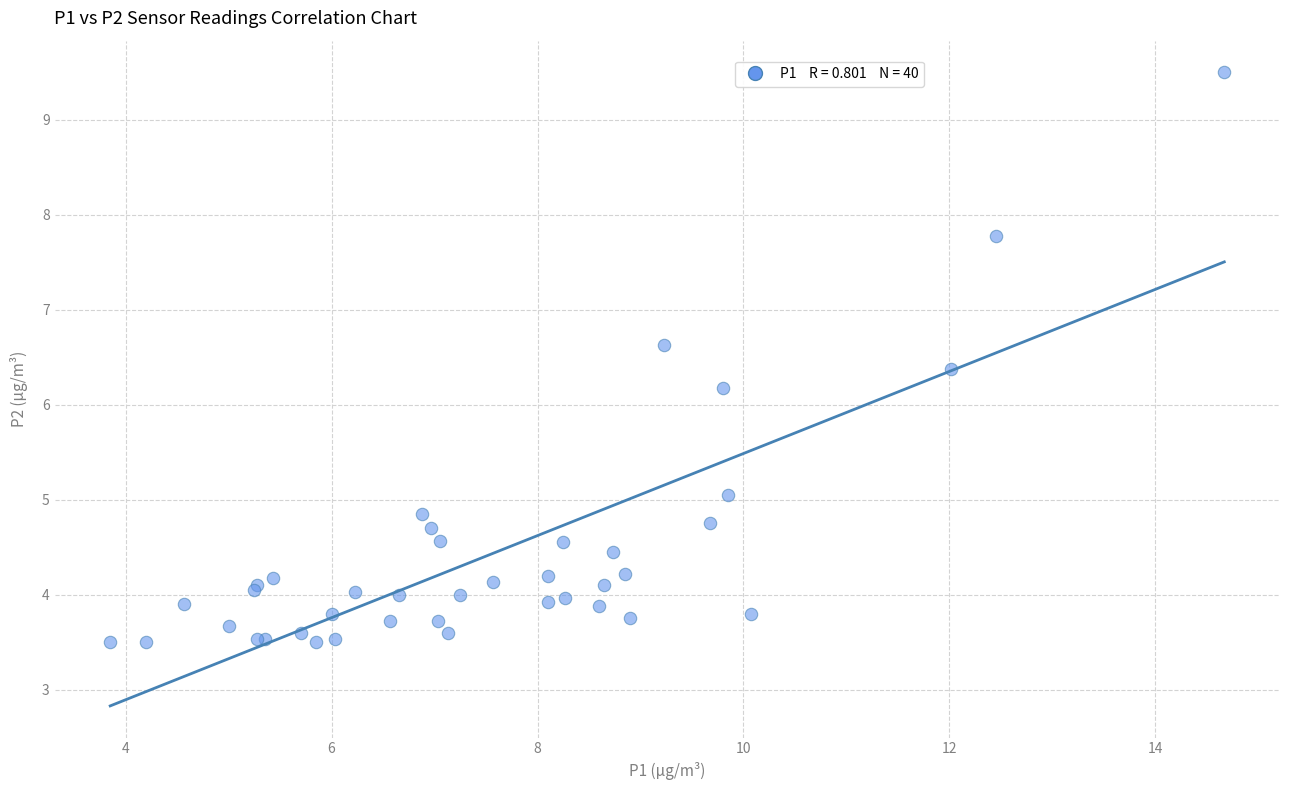

What Y value in the scatter plot is closest to 6?

6.2